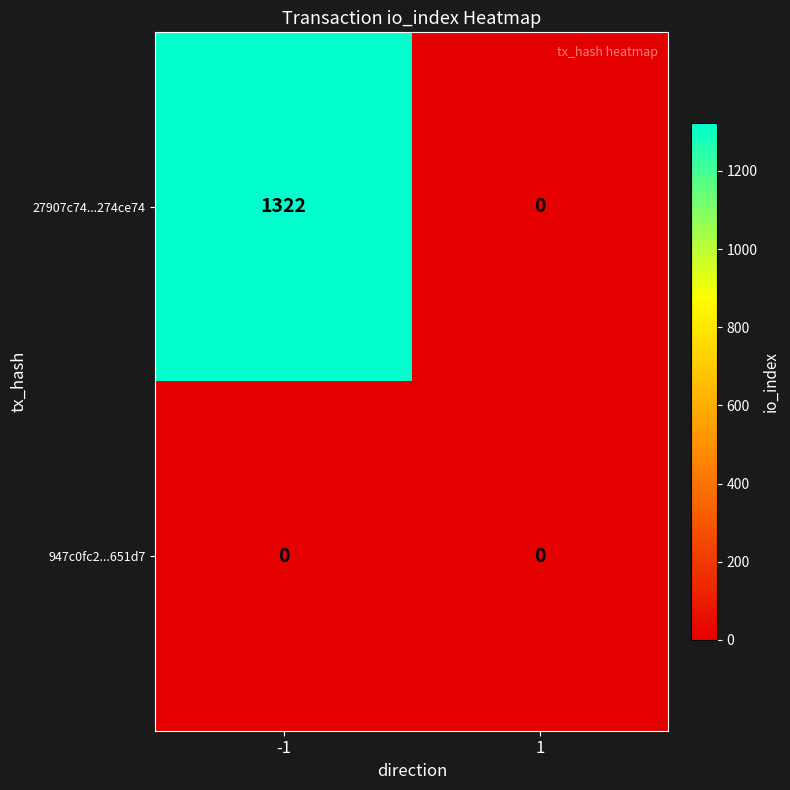

Which series has the largest total across all categories?

27907c74...274ce74